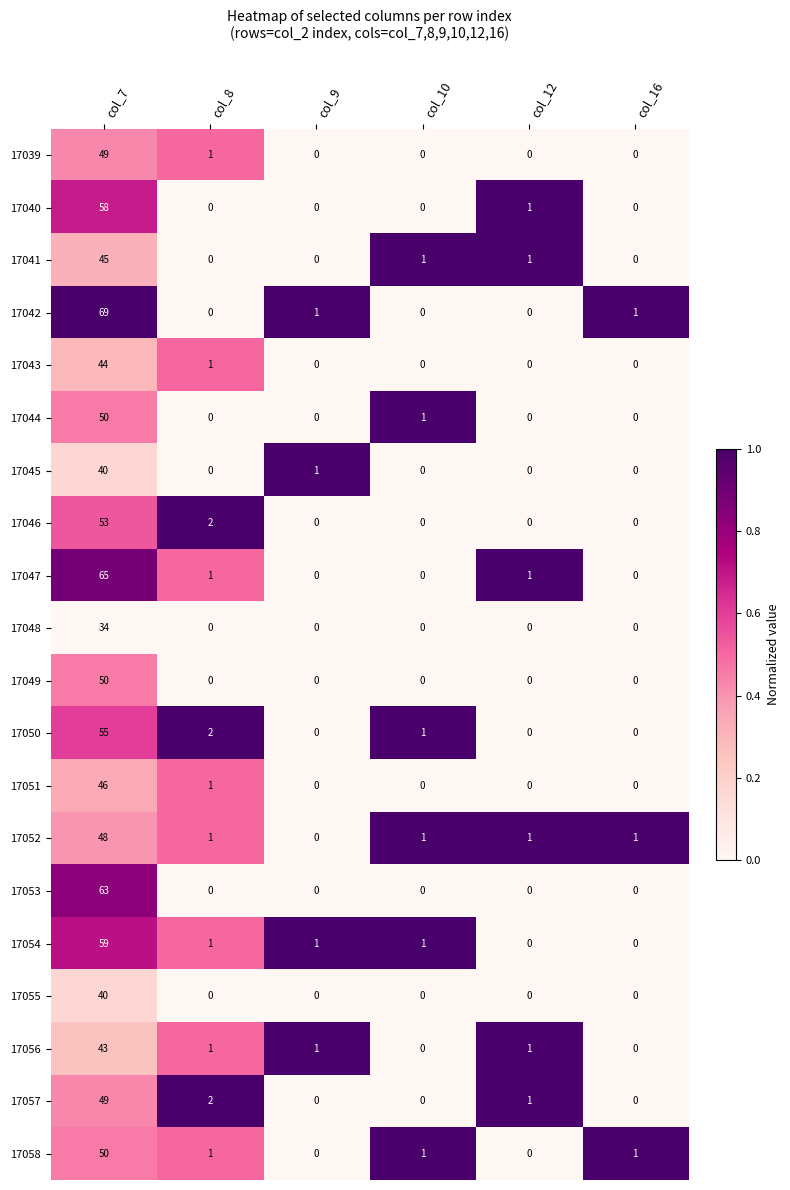

Is it true that 17048 equals -18 at col_12?

False